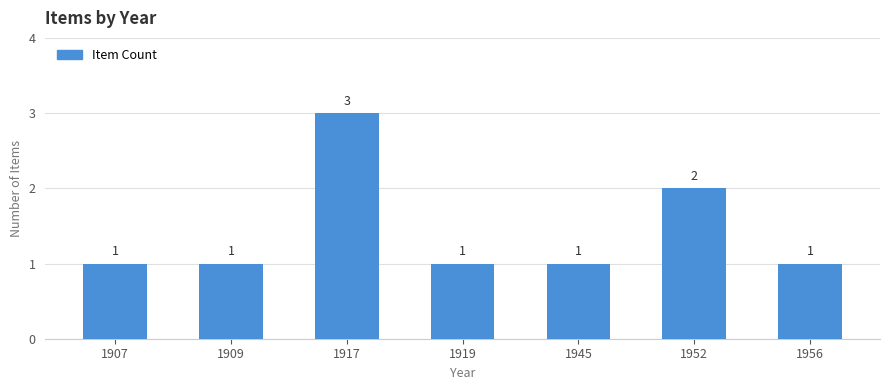

How many distinct data groups are displayed?

1